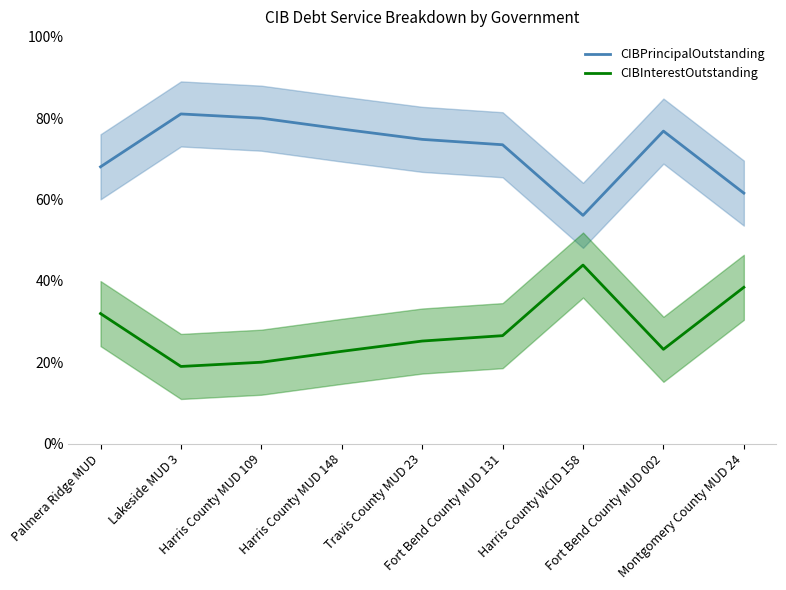

Where is the first local maximum for CIBInterestOutstanding?

Harris County WCID 158